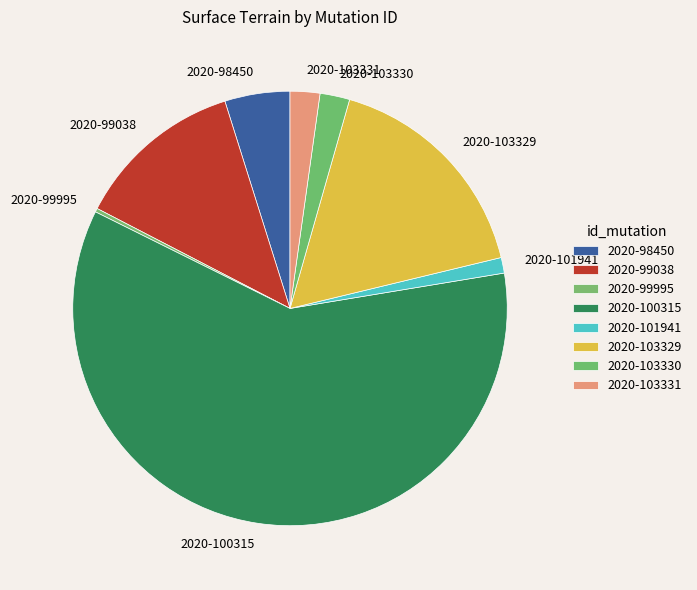

Approximately how many times larger is the value at 2020-98450 compared to 2020-103329?

0.3